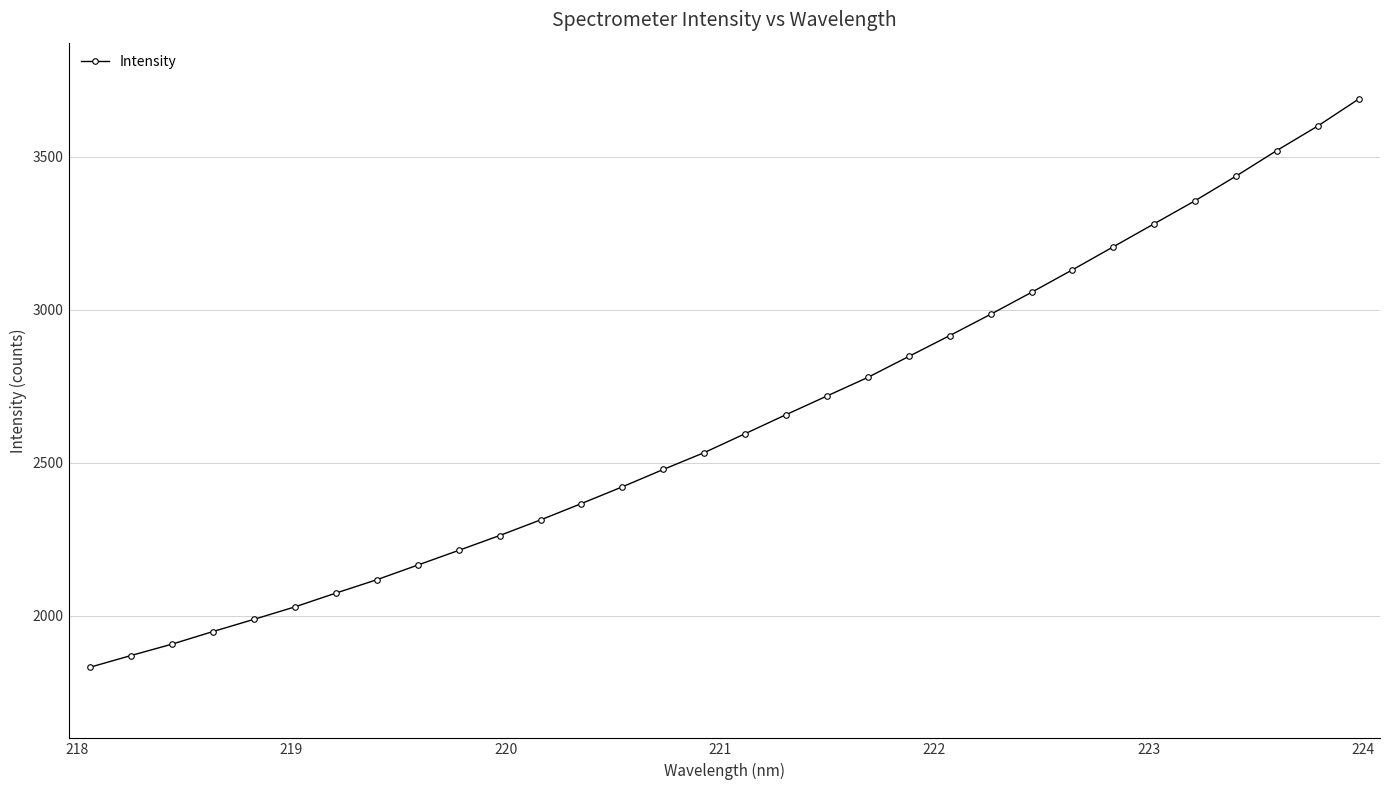

What is the greatest value displayed?

3687.4